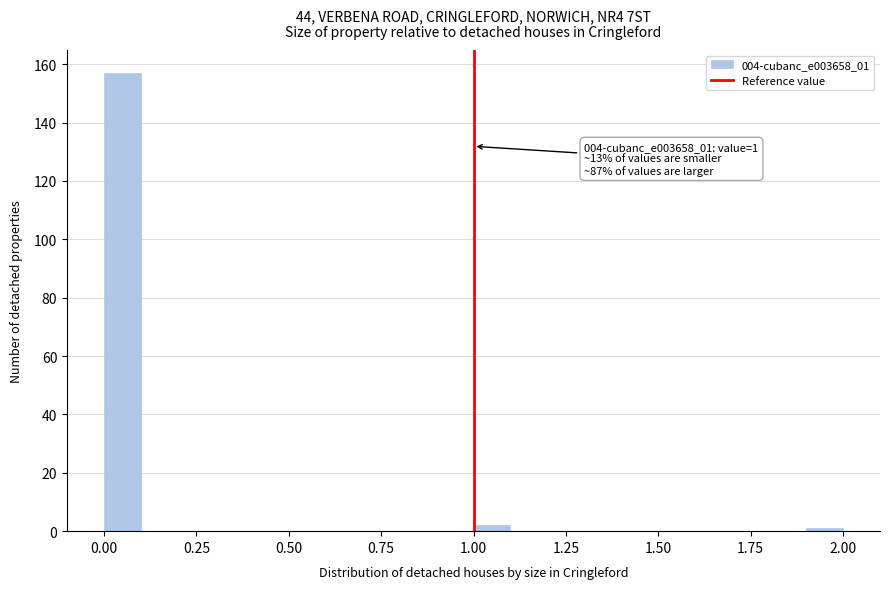

Read against the x-axis, roughly where is the centre of the tallest bar?

0.05